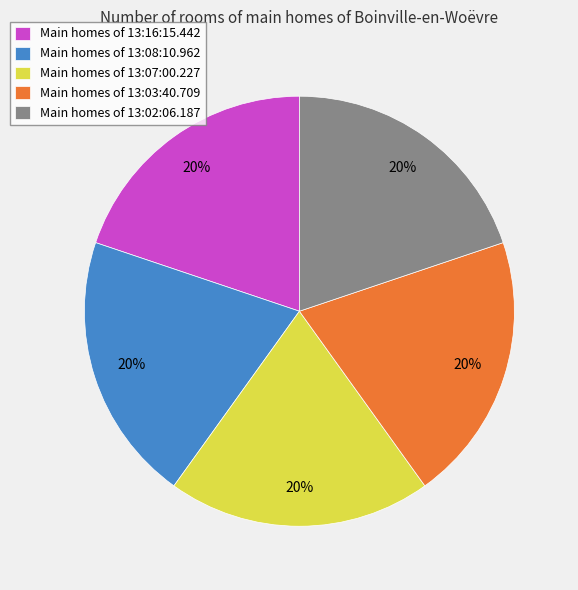

To the nearest percent, what is the average slice percentage?

20%